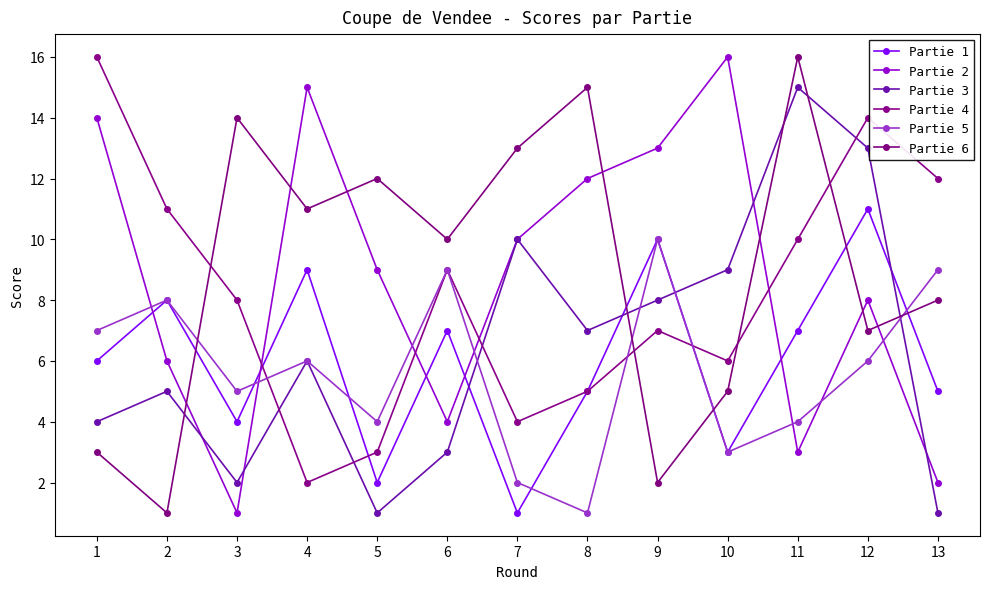

Where do Partie 2 and Partie 3 first cross each other?

2 and 3